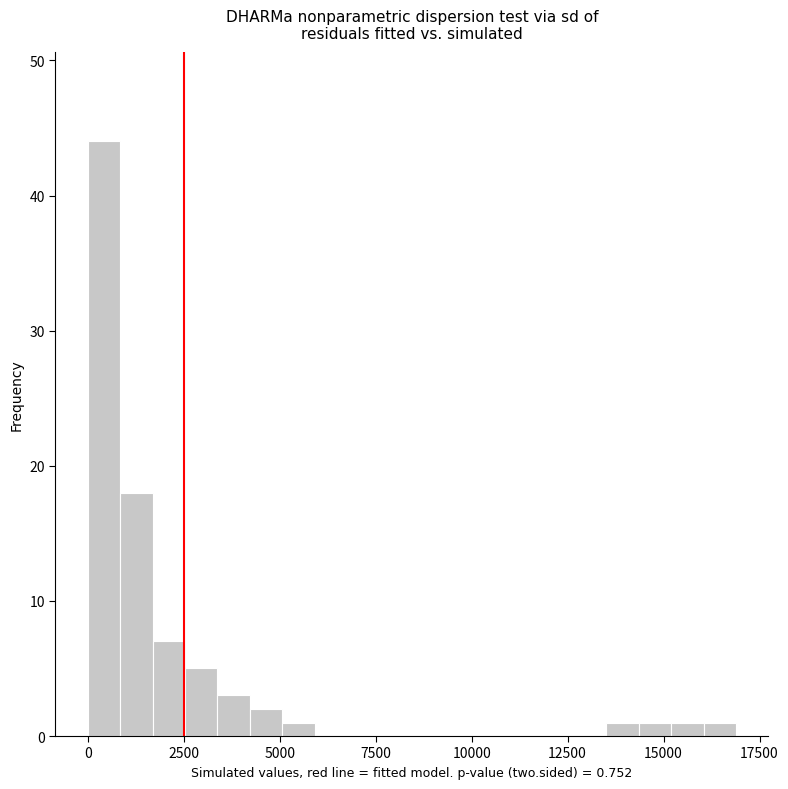

Around what value on the x-axis is the tallest bar? Give the approximate position of its centre, as read against the axis.

500